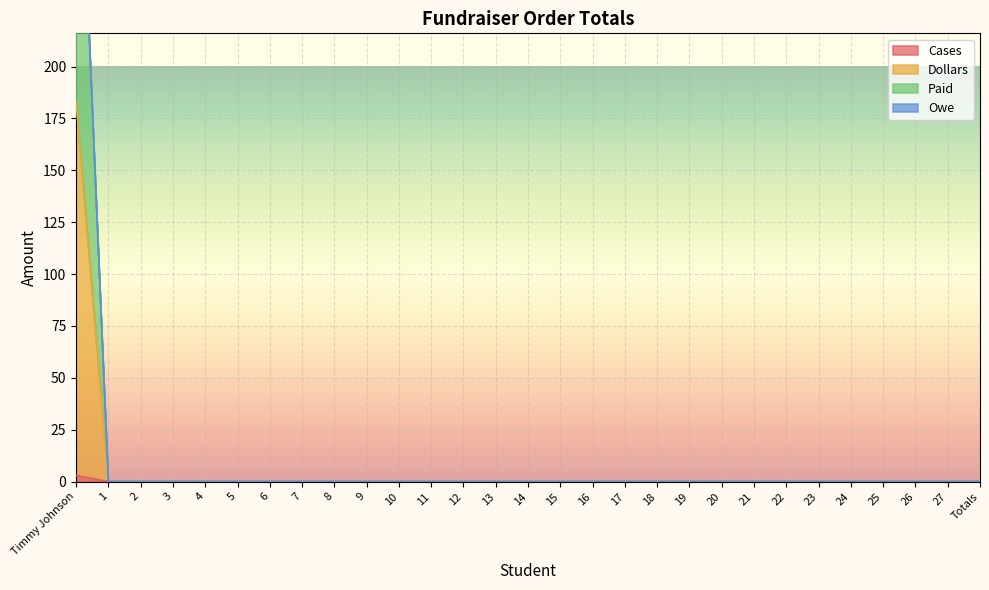

Which has a higher value, 25 or 15?

25